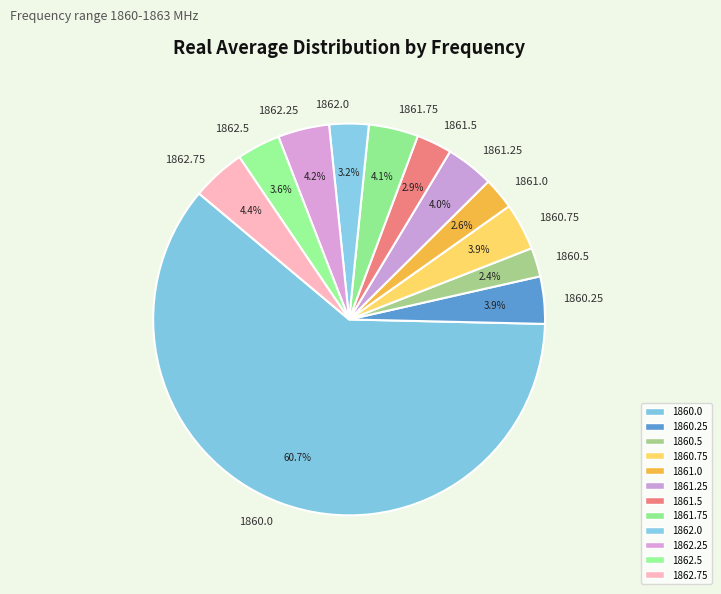

Is the sum of 1860.25 and 1861.25 greater than half?

No